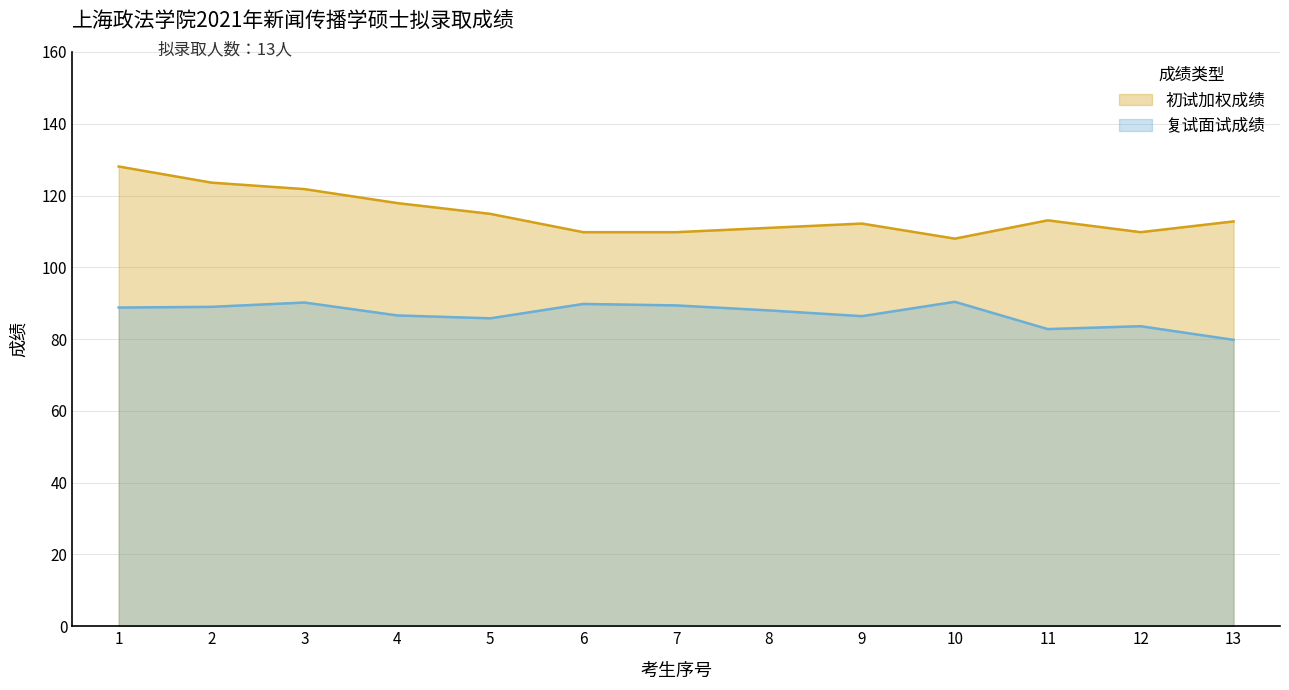

Rank the categories by 初试加权成绩 value from highest to lowest.

1, 2, 3, 4, 5, 11, 13, 9, 8, 6, 7, 12, 10